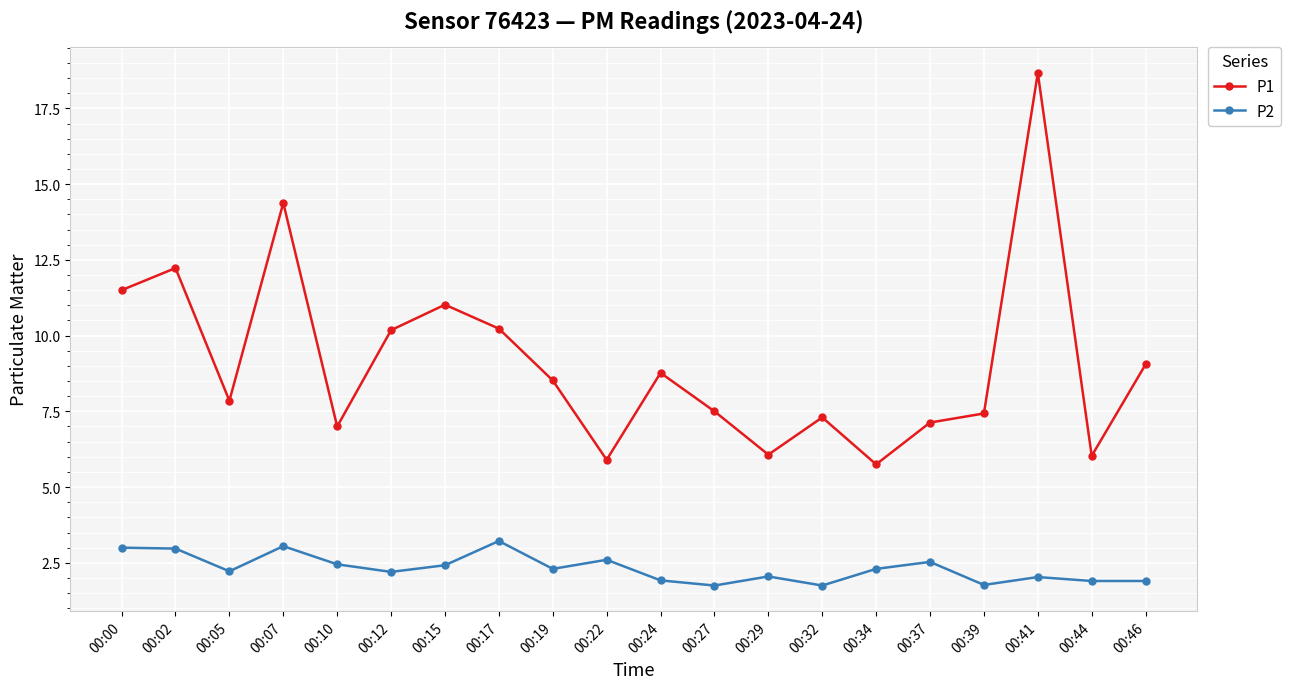

What is the total value across all series at 00:02?

15.2